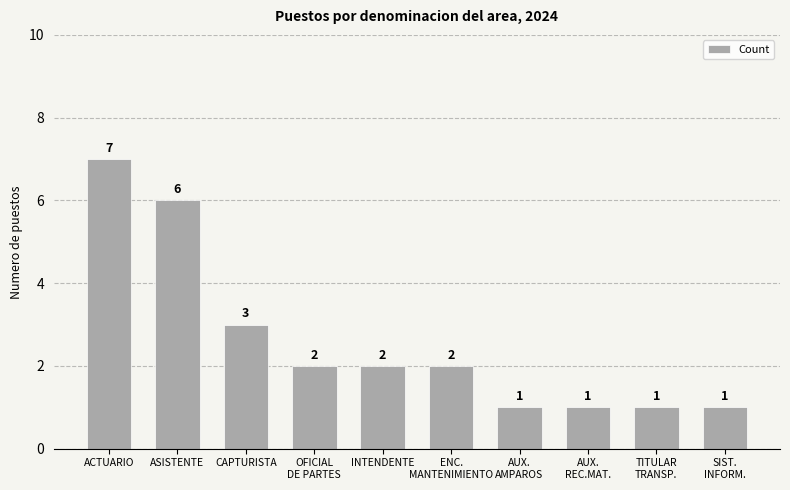

What is the average value?

3